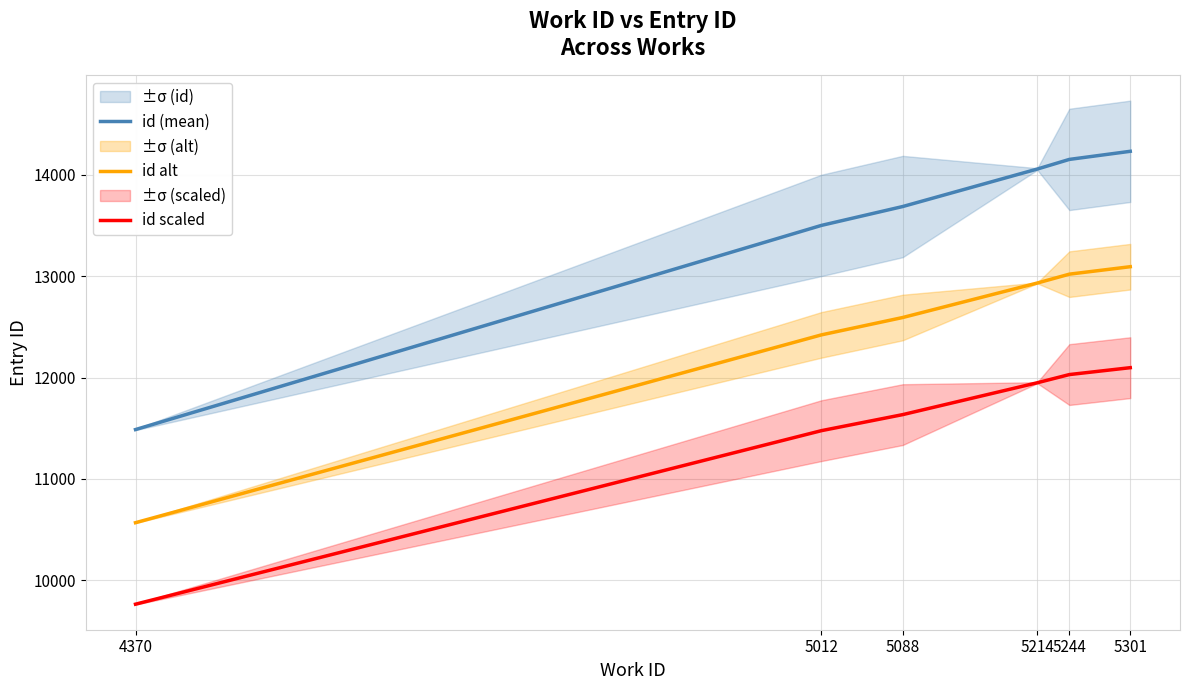

Read the id scaled value at 5012.

11476.7